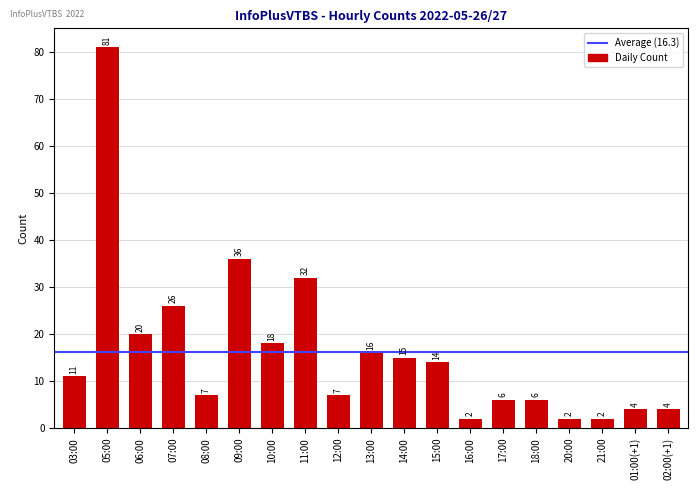

How many series are shown in this chart?

1